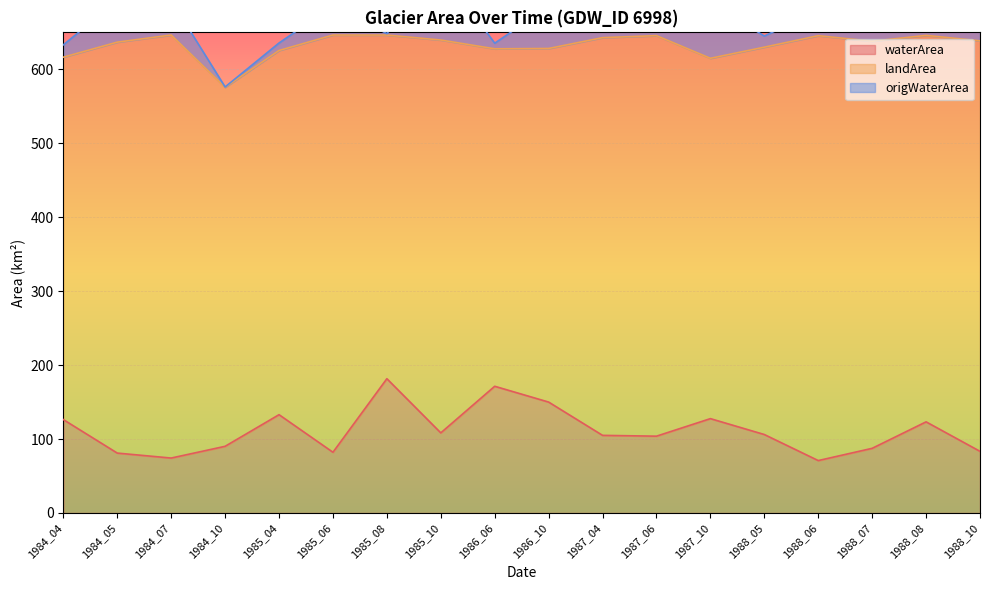

How many lines are shown in the chart?

3